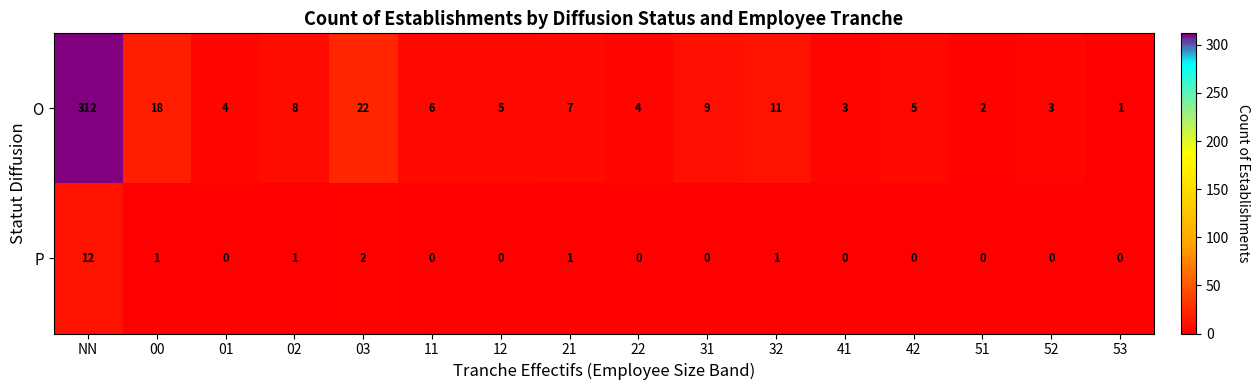

Which series has the widest spread of values?

O